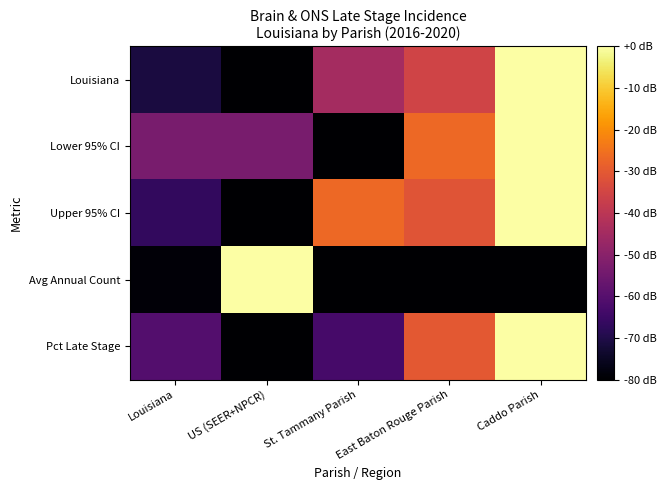

Which series has the widest spread of values?

Louisiana